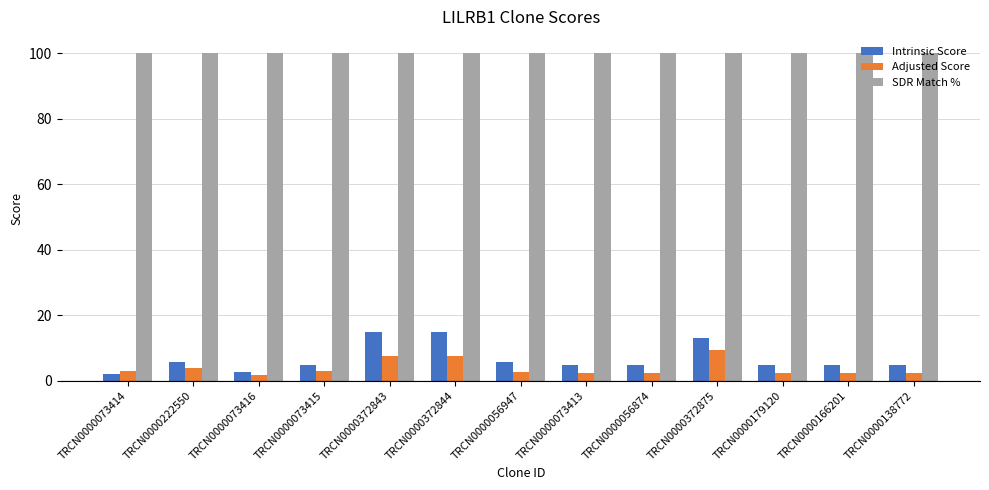

What is the difference between the maximum and minimum values in the Intrinsic Score series?

12.8